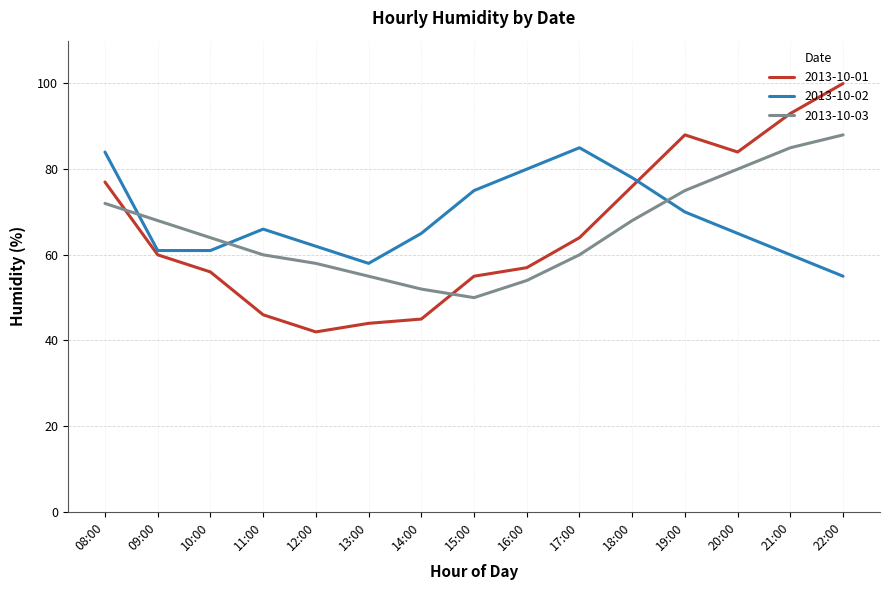

What is the total value across all series at 12:00?

162